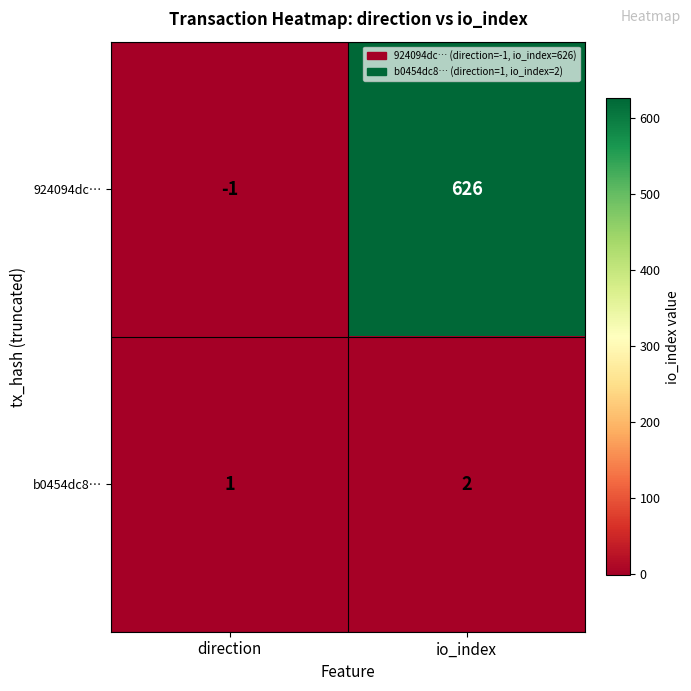

The value of 924094dc… at direction is -1. True or false?

True